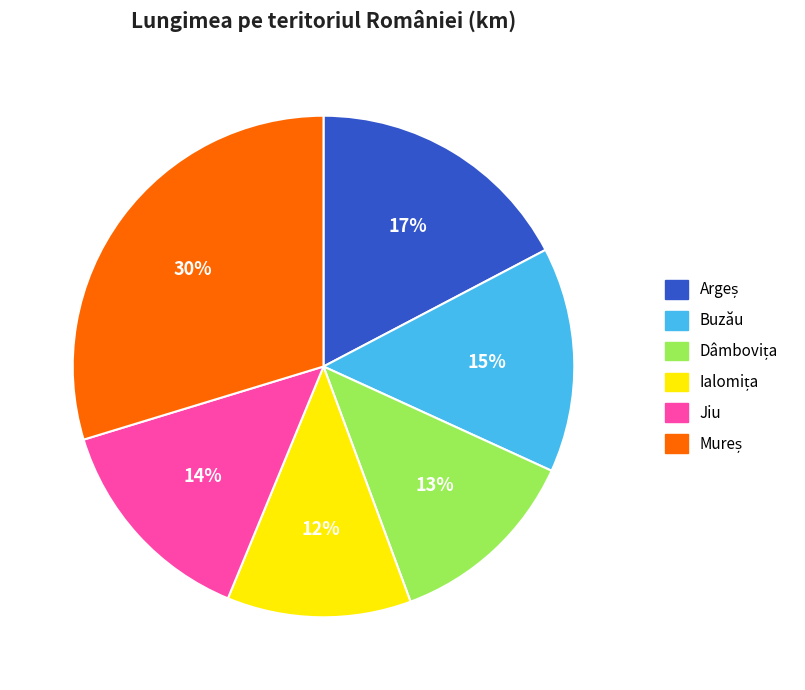

Does any single category account for the majority?

No